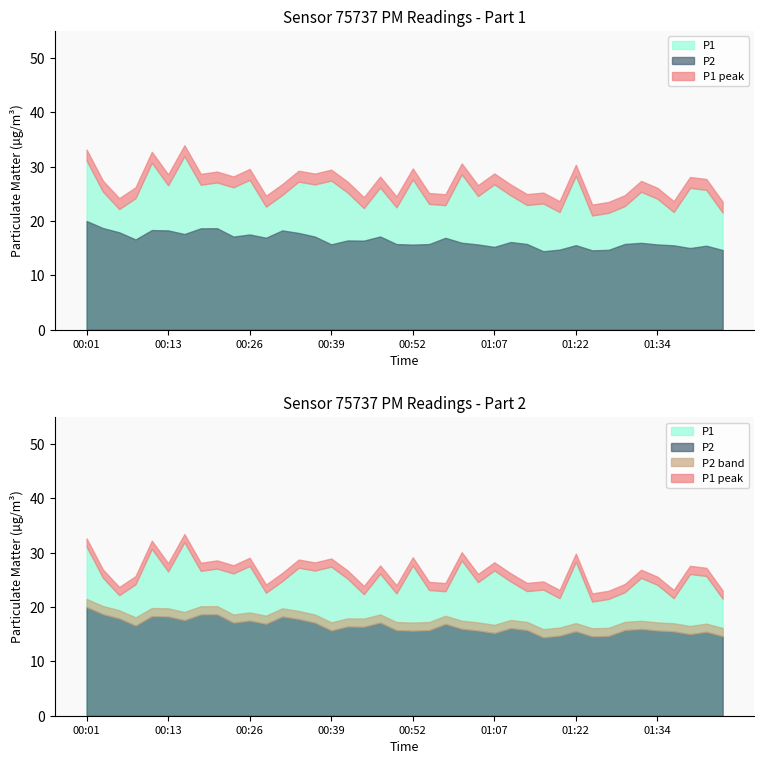

What is the total value across all series at 01:29?

38.5